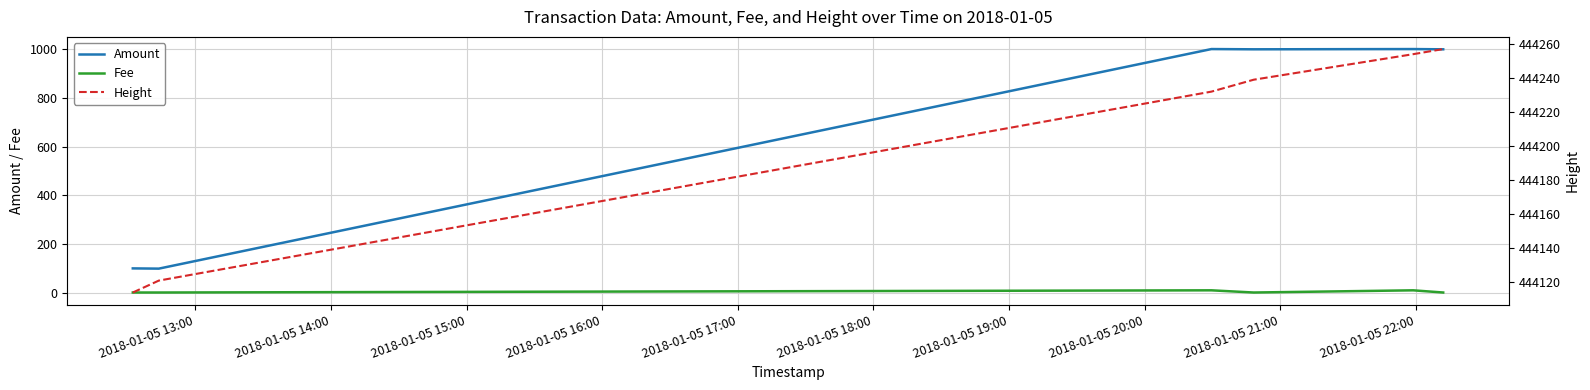

True or false: Height has more than 2 points higher than both neighbors.

False